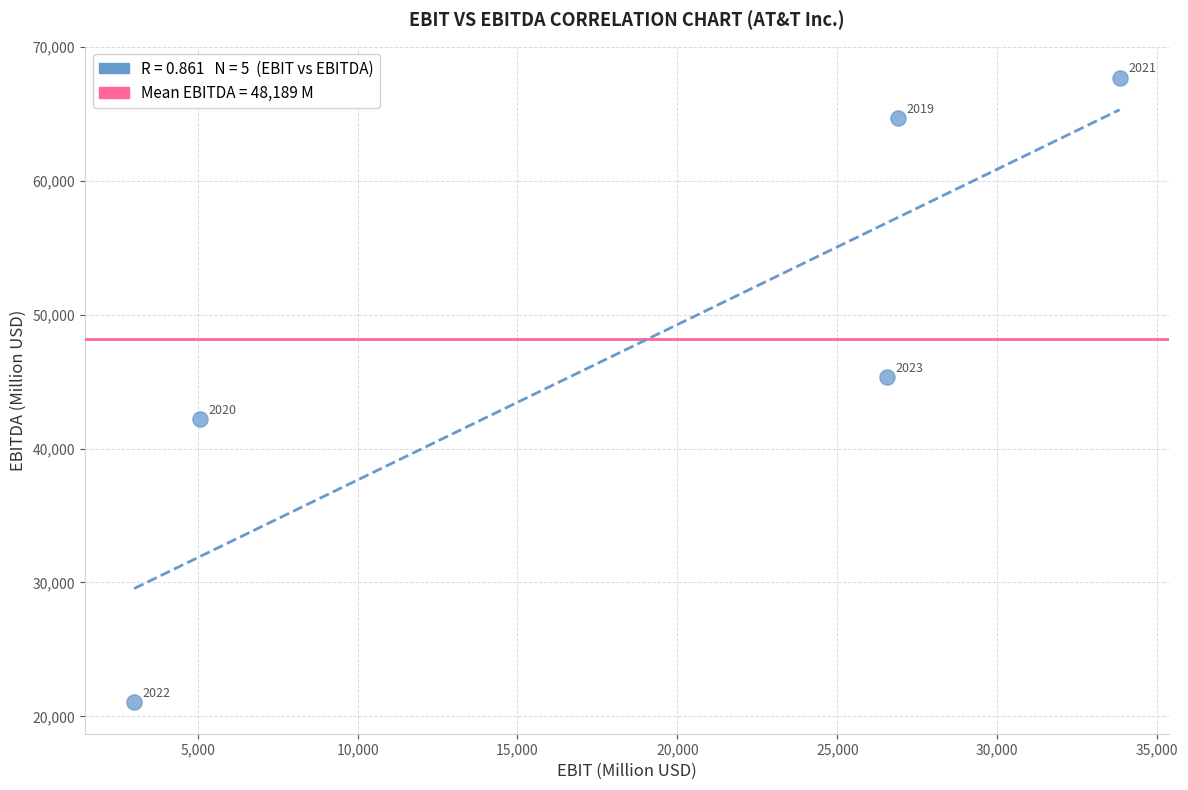

What is the average X value?

19071